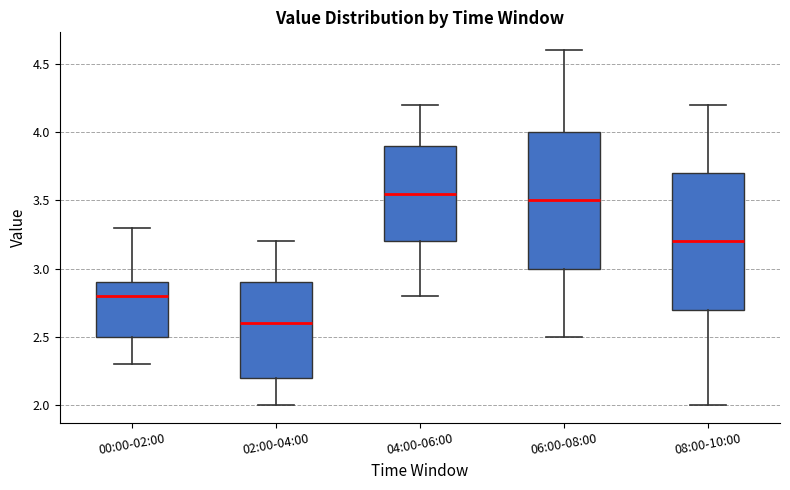

Where does the upper whisker of the box for 02:00-04:00 end on the y-axis? The values are not printed on the chart, so give them approximately, as read against the axis.

3.20